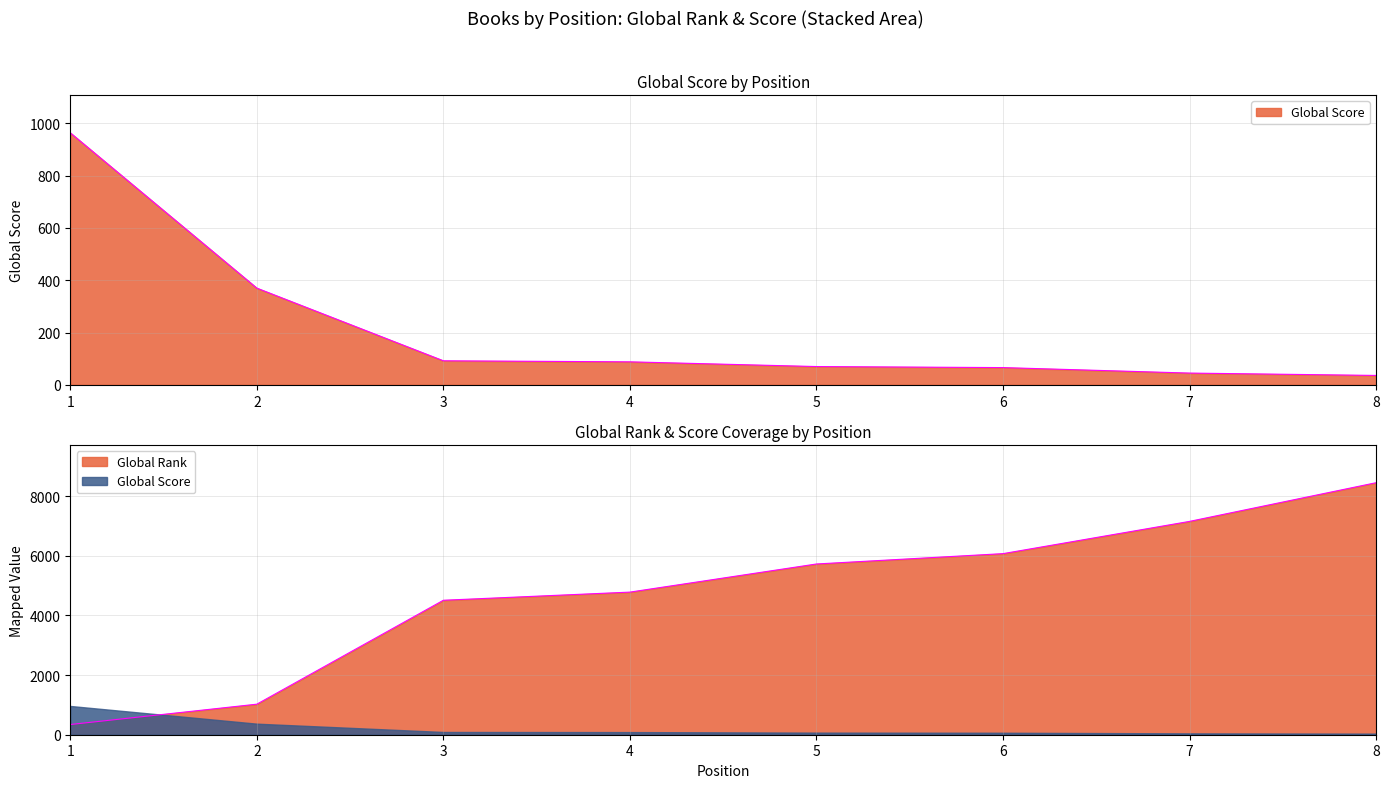

Does the chart display data point markers on the line(s)?

No